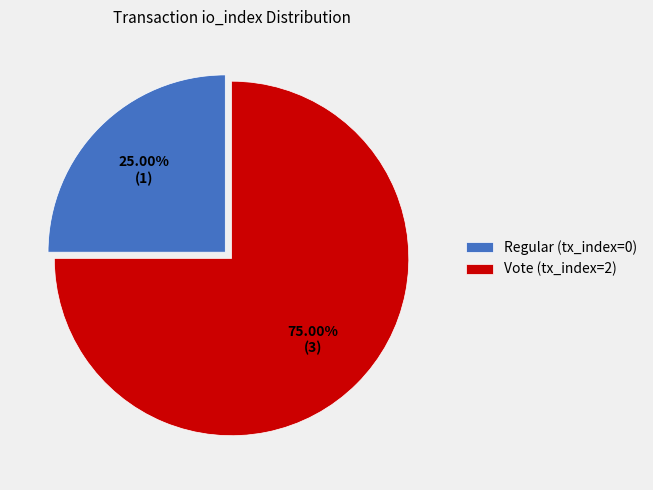

Rank the categories by value from highest to lowest.

Vote (tx_index=2), Regular (tx_index=0)